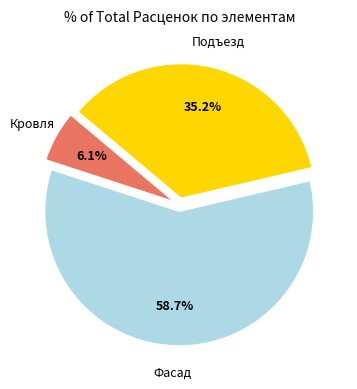

Rank the categories by value from highest to lowest.

Фасад, Подъезд, Кровля